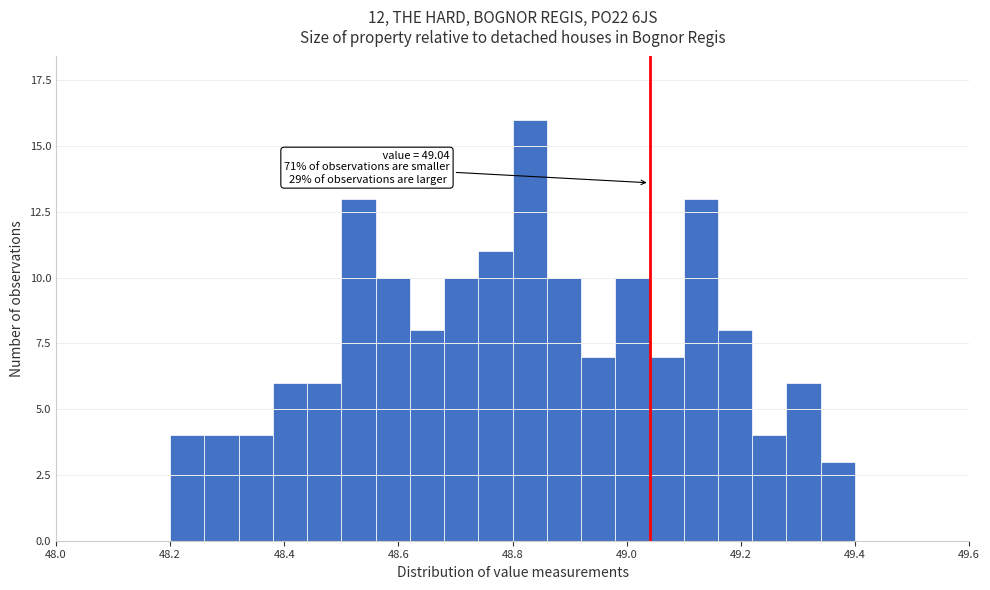

Around what value on the x-axis is the tallest bar? Give the approximate position of its centre, as read against the axis.

48.84